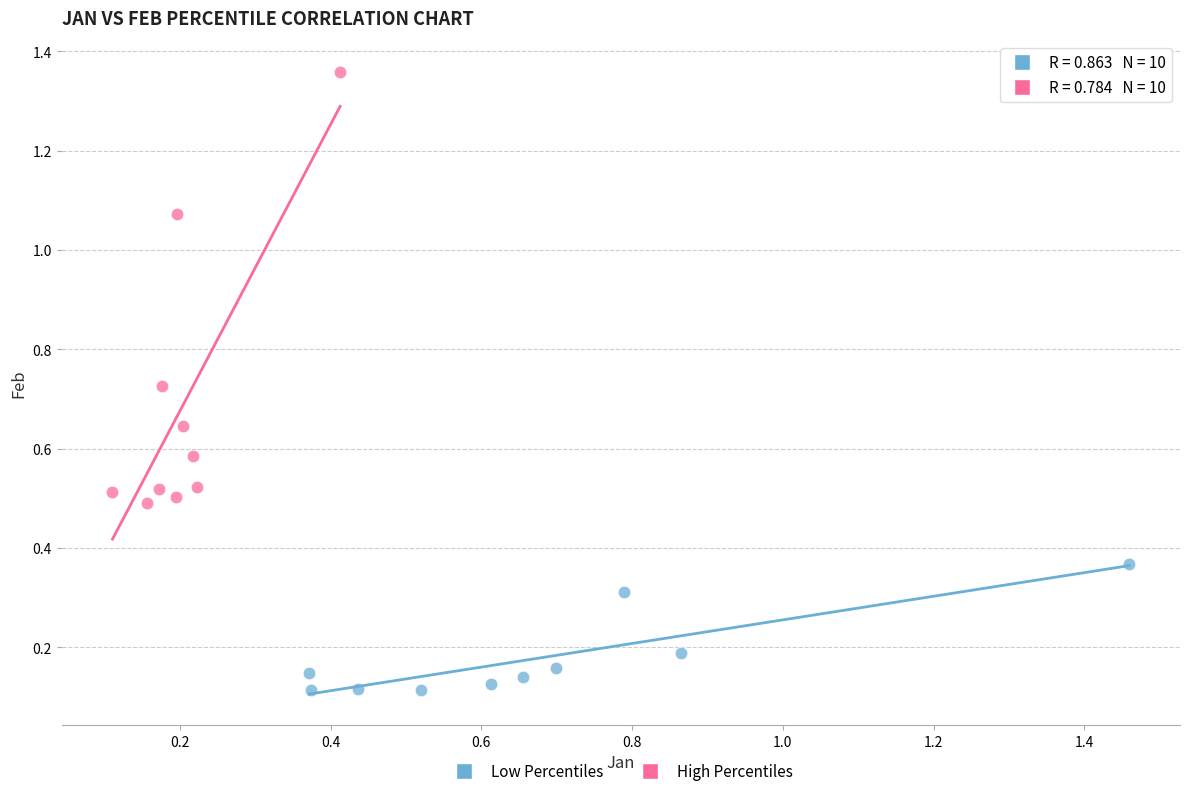

Which series reaches the minimum Y coordinate?

Low Percentiles